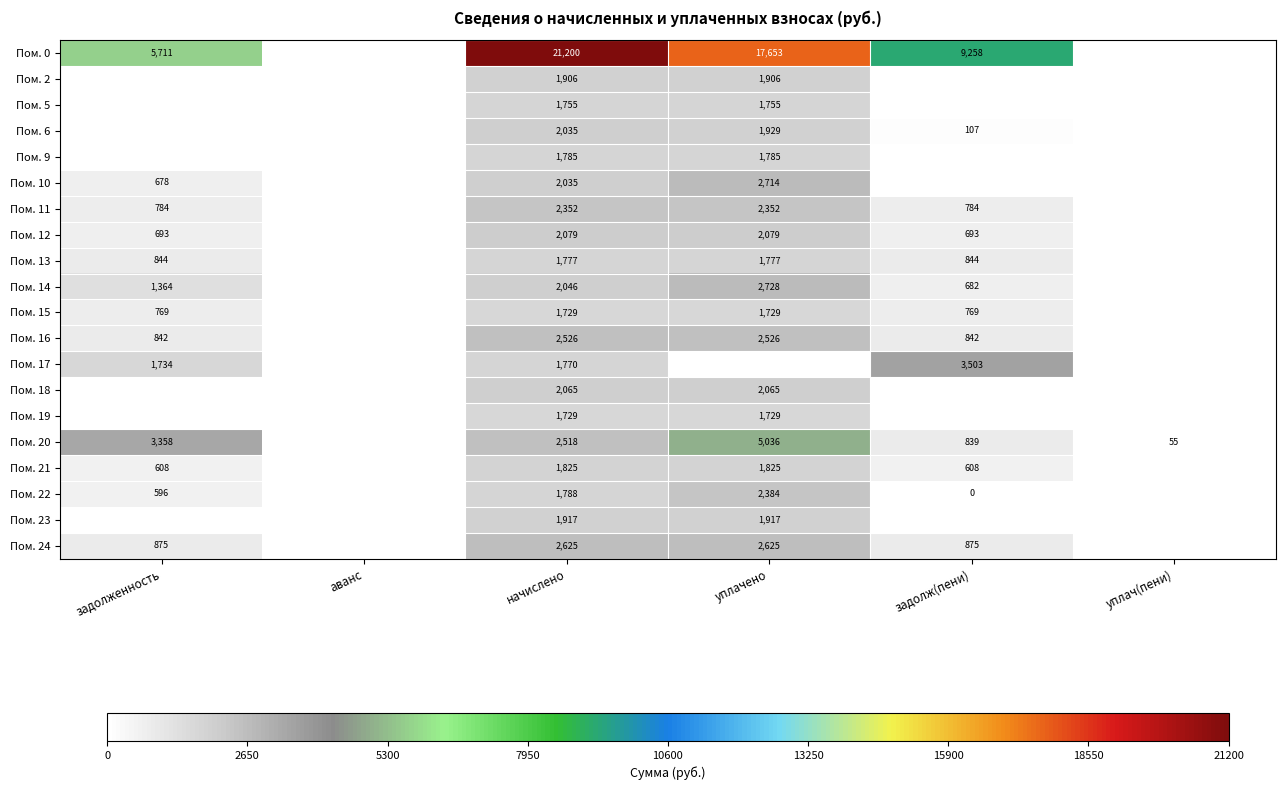

The value of Пом. 13 at задолженность is 1215. True or false?

False